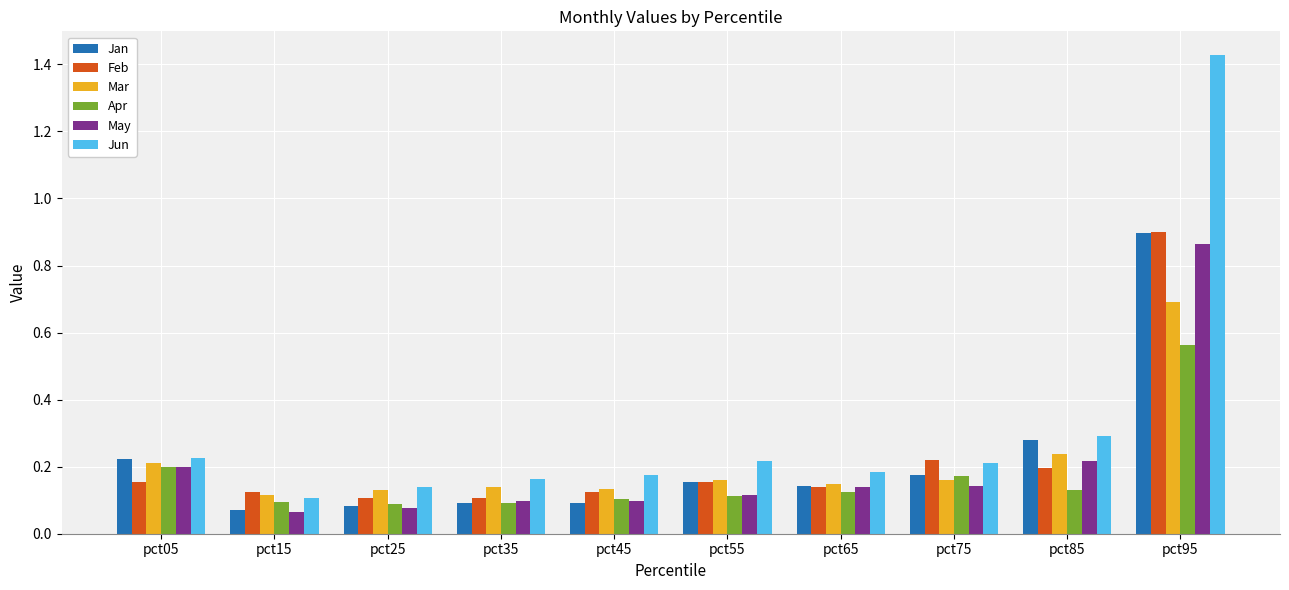

How many distinct data groups are displayed?

6